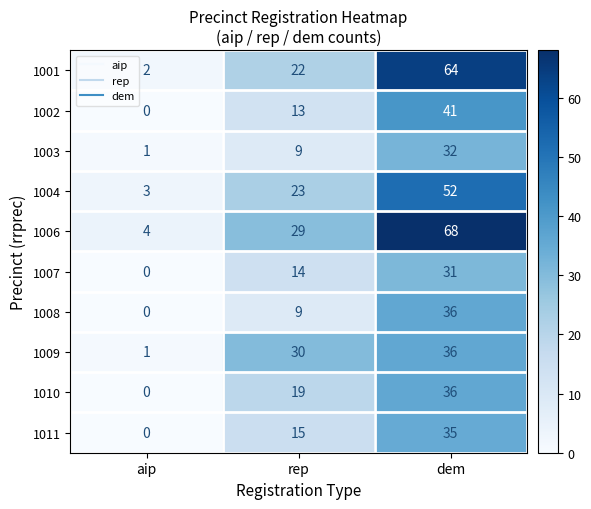

Between aip and dem, which series saw the biggest shift?

1006